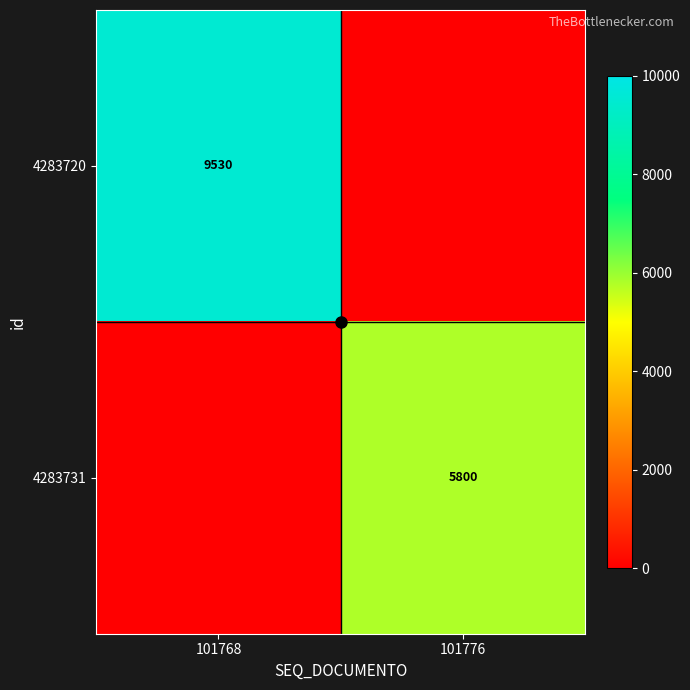

The 4283731 series shows 8276 at 101776. True or false?

False